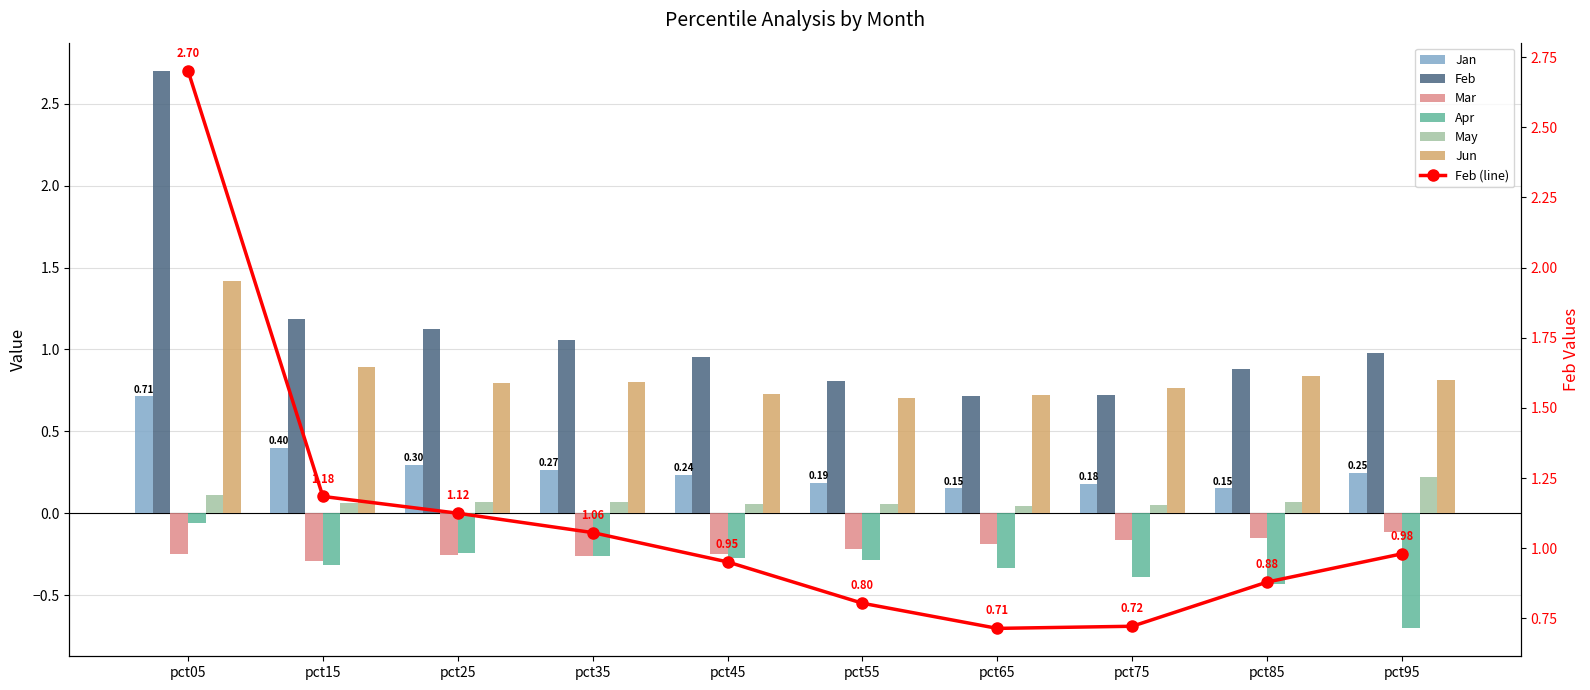

What is the value of the Apr bar at the 1st from the left?

-0.1